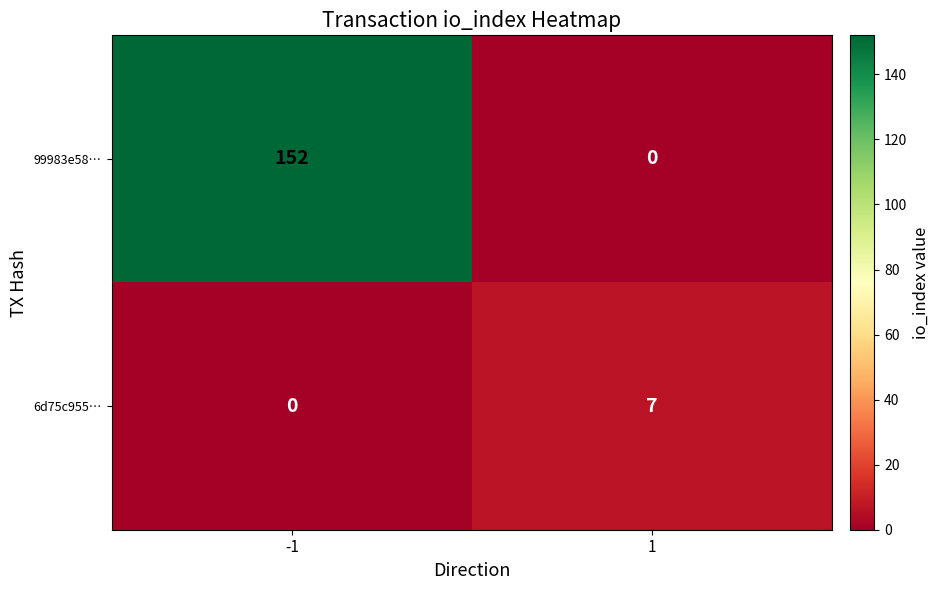

Reading left to right, list all the values displayed in this chart.

99983e58…: -1=152	1=0
6d75c955…: -1=0	1=7